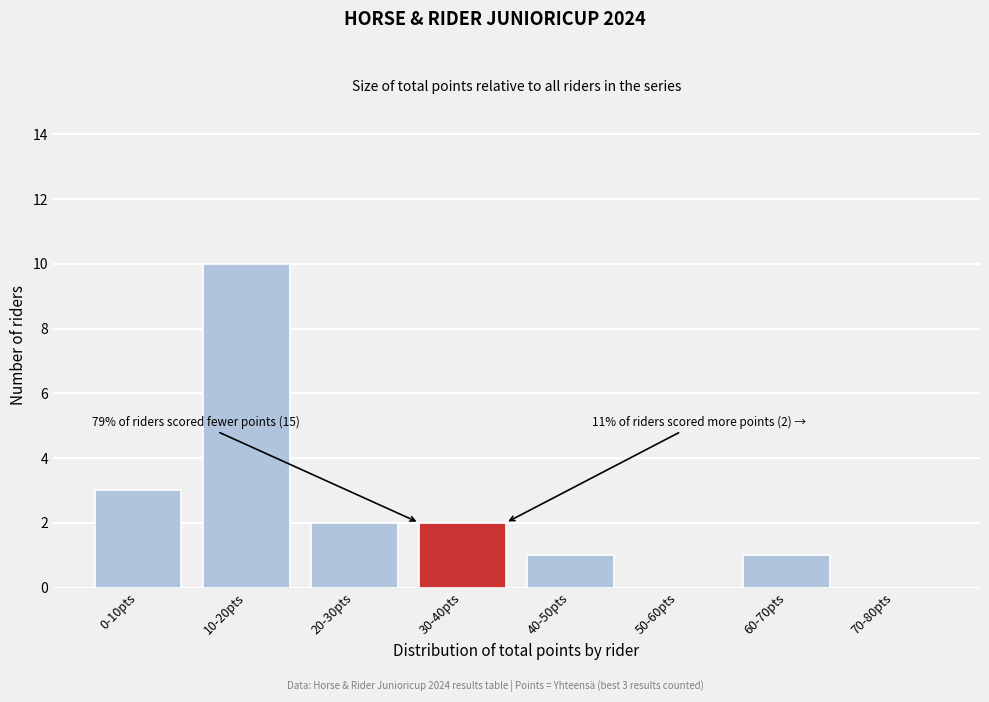

Reading left to right, what are all the values shown in this chart?

0-10pts=3	10-20pts=10	20-30pts=2	30-40pts=2	40-50pts=1	50-60pts=0	60-70pts=1	70-80pts=0